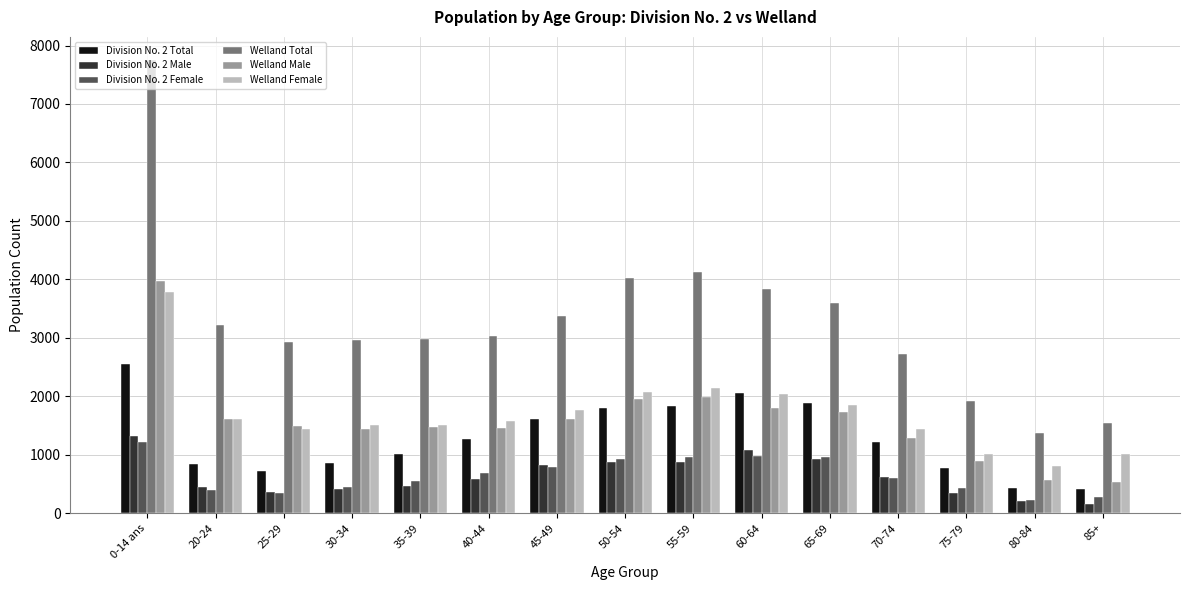

Which category has the highest value in the Welland Total series?

0-14 ans